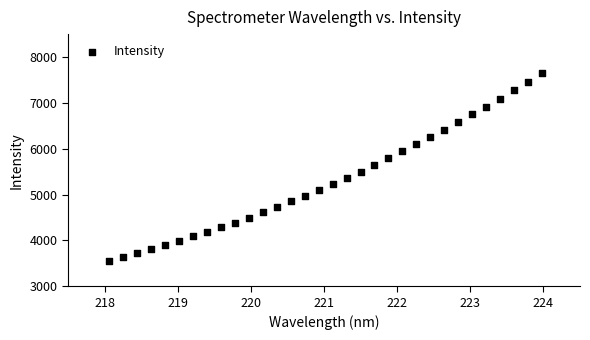

What is the range of Y values (max minus min)?

4088.7